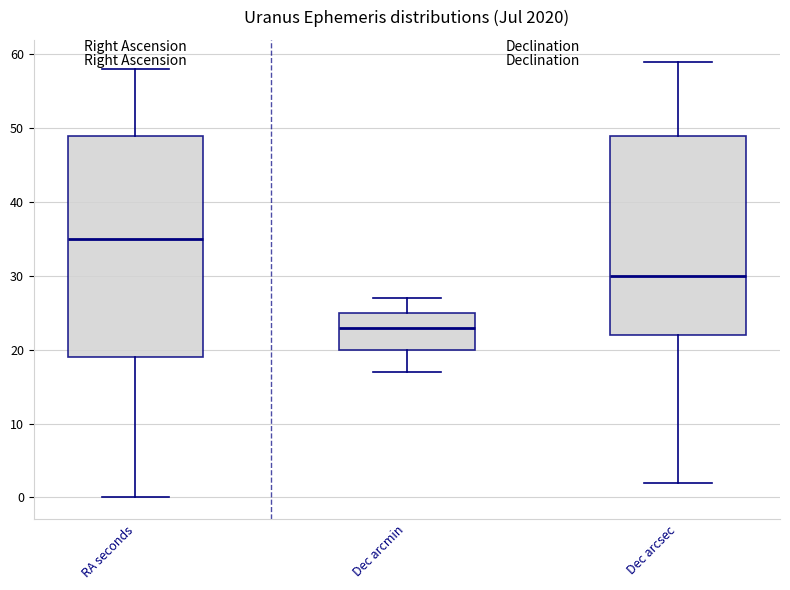

Reading left to right, read every box against the y-axis: the position of its median line, the range the box covers, and the ends of its whiskers. The values are not printed on the chart, so give them approximately, as read against the axis.

RA seconds: median 35, box 19 to 49, whiskers 0 to 58
Dec arcmin: median 23, box 20 to 25, whiskers 17 to 27
Dec arcsec: median 30, box 22 to 49, whiskers 2 to 59